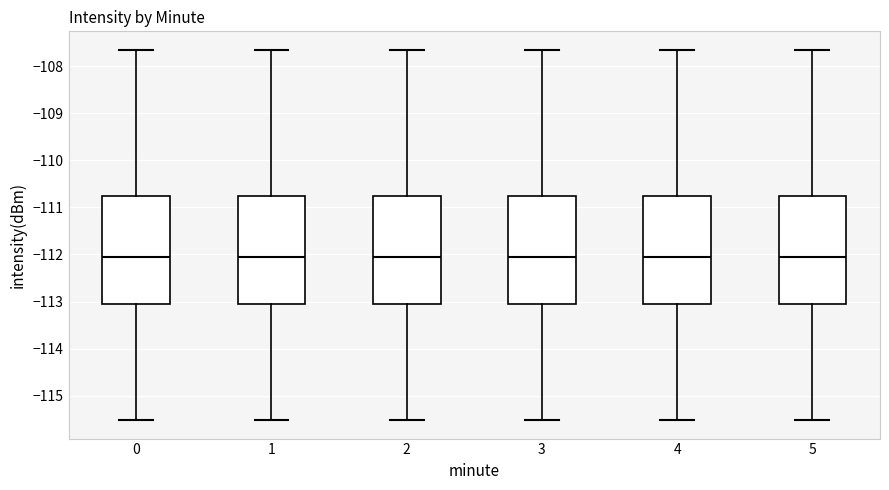

Reading left to right, read every box against the y-axis: the position of its median line, the range the box covers, and the ends of its whiskers. The values are not printed on the chart, so give them approximately, as read against the axis.

0: median -112.1, box -113.0 to -110.7, whiskers -115.5 to -107.6
1: median -112.1, box -113.0 to -110.7, whiskers -115.5 to -107.6
2: median -112.1, box -113.0 to -110.7, whiskers -115.5 to -107.6
3: median -112.1, box -113.0 to -110.7, whiskers -115.5 to -107.6
4: median -112.1, box -113.0 to -110.7, whiskers -115.5 to -107.6
5: median -112.1, box -113.0 to -110.7, whiskers -115.5 to -107.6